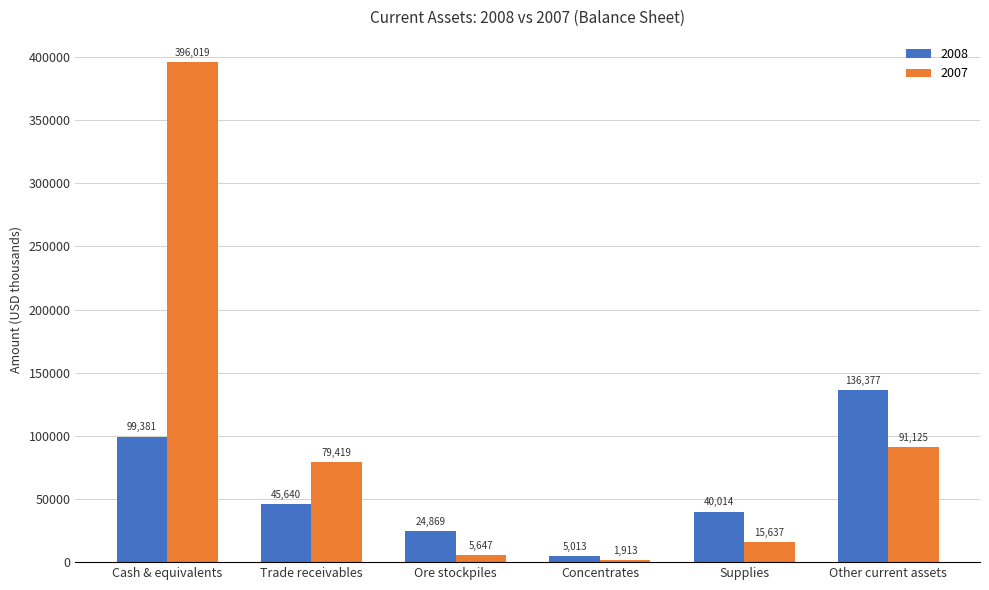

At Ore stockpiles, list the series in order from smallest to largest.

2007, 2008